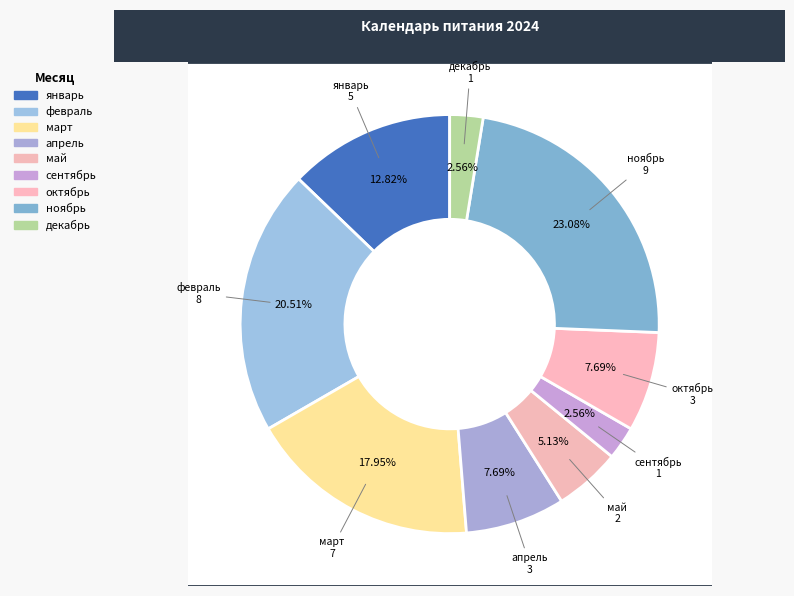

True or false: март accounts for 9% of the total.

False